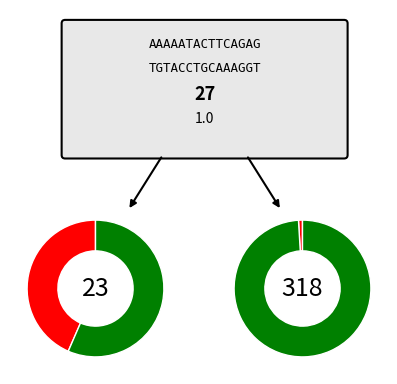

Does 12 account for over 50% of the chart?

No